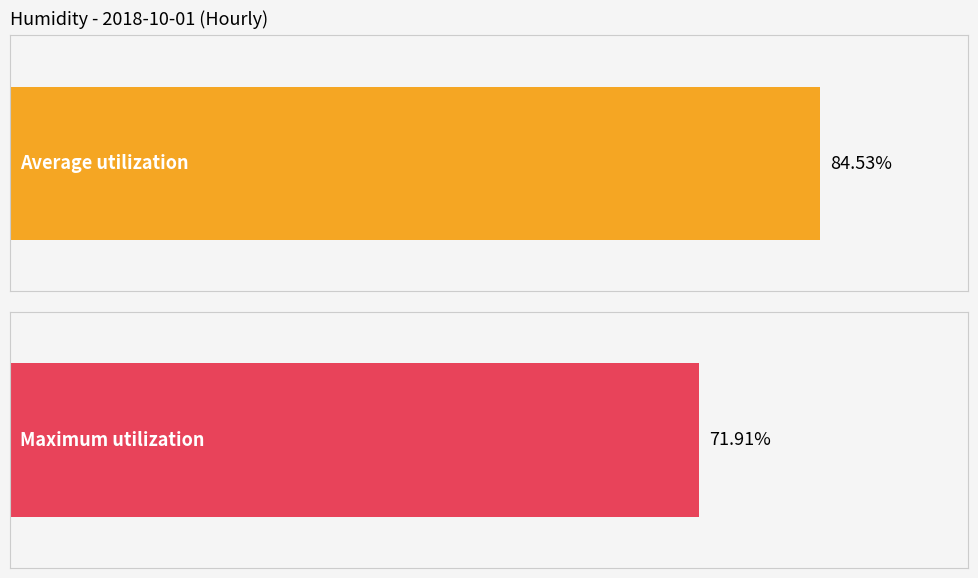

Rank the series by their maximum value, from highest to lowest.

Average utilization, Maximum utilization